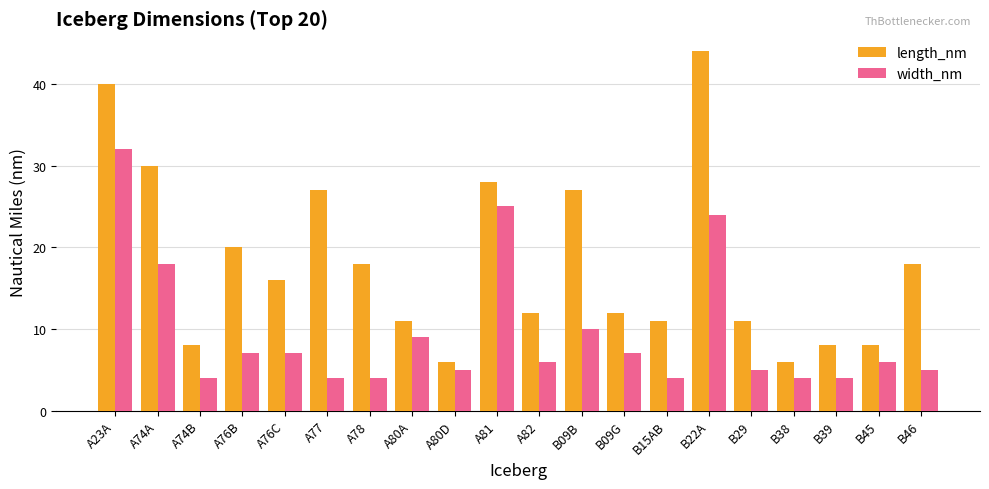

How many data points does each series have?

20